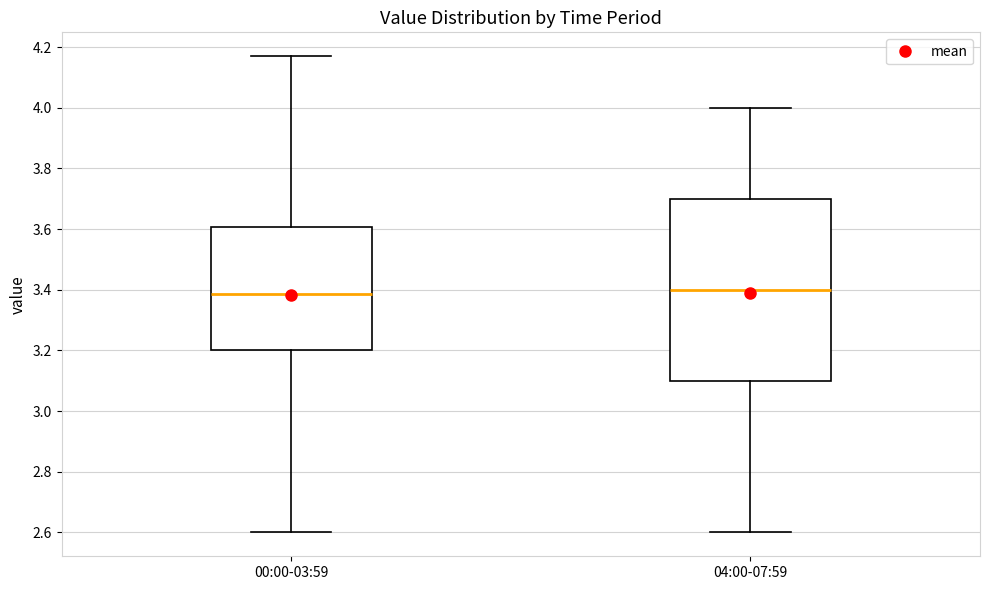

Reading left to right, read every box against the y-axis: the position of its median line, the range the box covers, and the ends of its whiskers. The values are not printed on the chart, so give them approximately, as read against the axis.

00:00-03:59: median 3.38, box 3.20 to 3.60, whiskers 2.60 to 4.18
04:00-07:59: median 3.40, box 3.10 to 3.70, whiskers 2.60 to 4.00